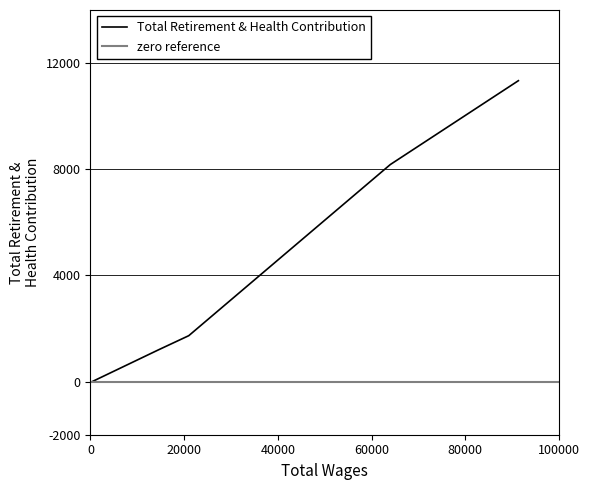

What is the maximum value for Total Retirement & Health Contribution?

11337